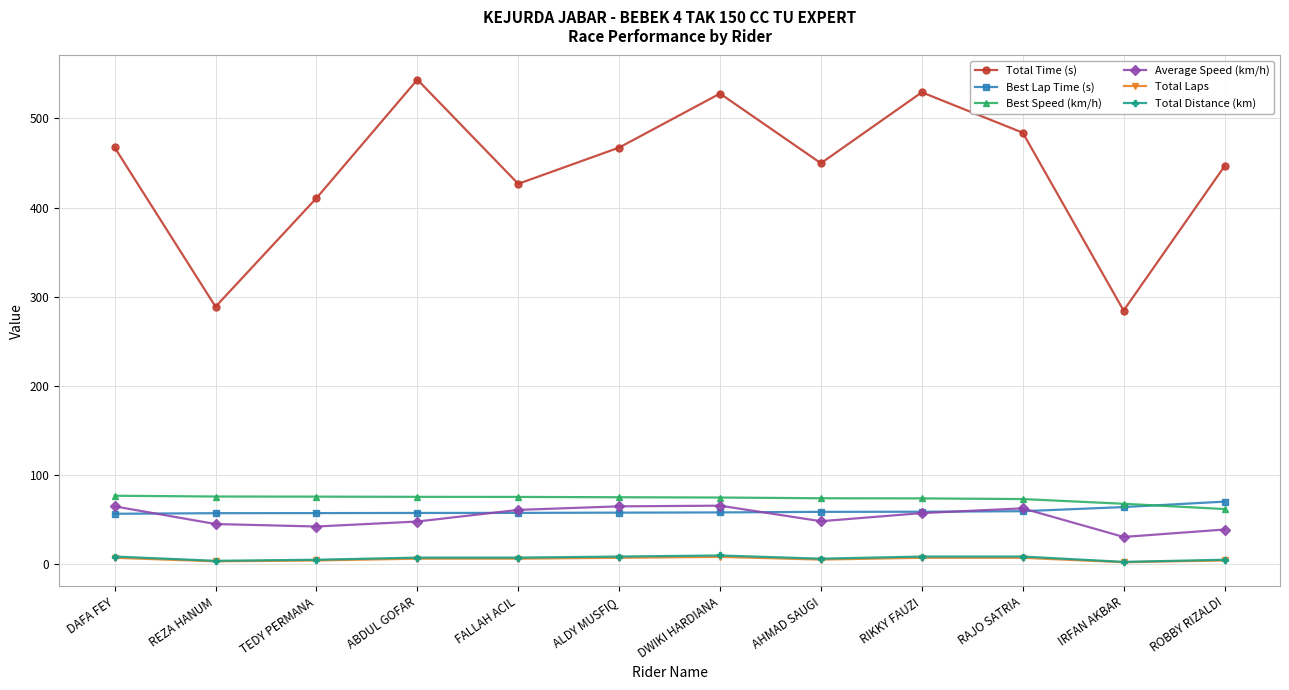

What is the difference between the Total Distance (km) values at ROBBY RIZALDI and RAJO SATRIA?

3.6